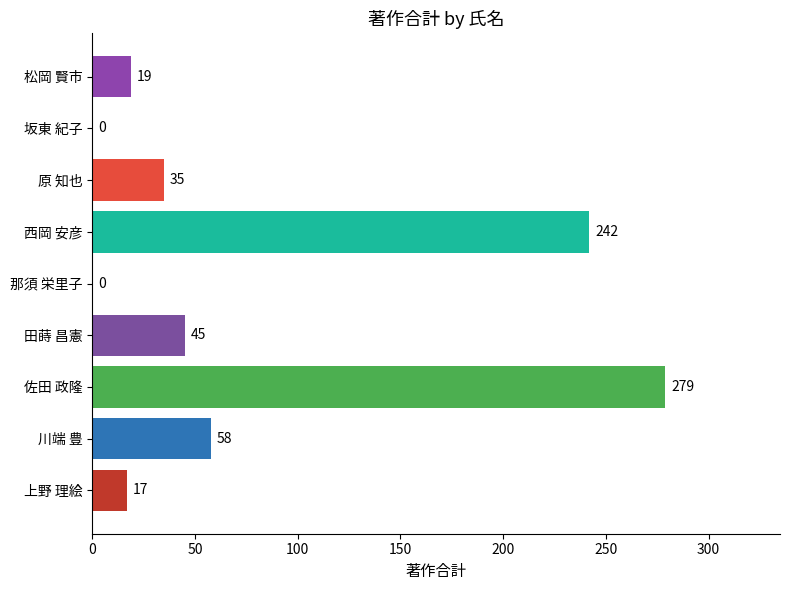

Are the bars horizontal?

Yes